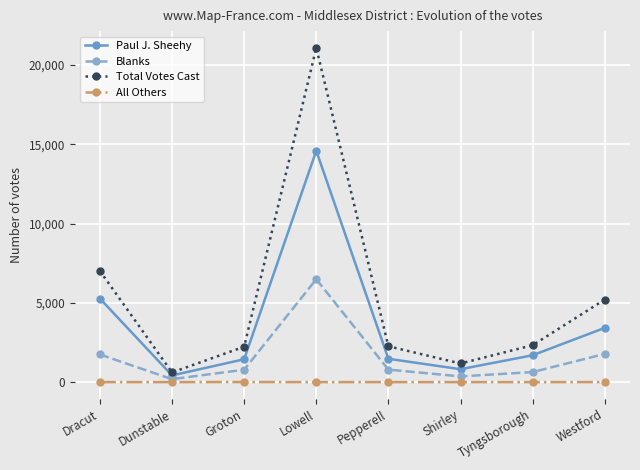

At which label does Total Votes Cast reach its peak?

Lowell